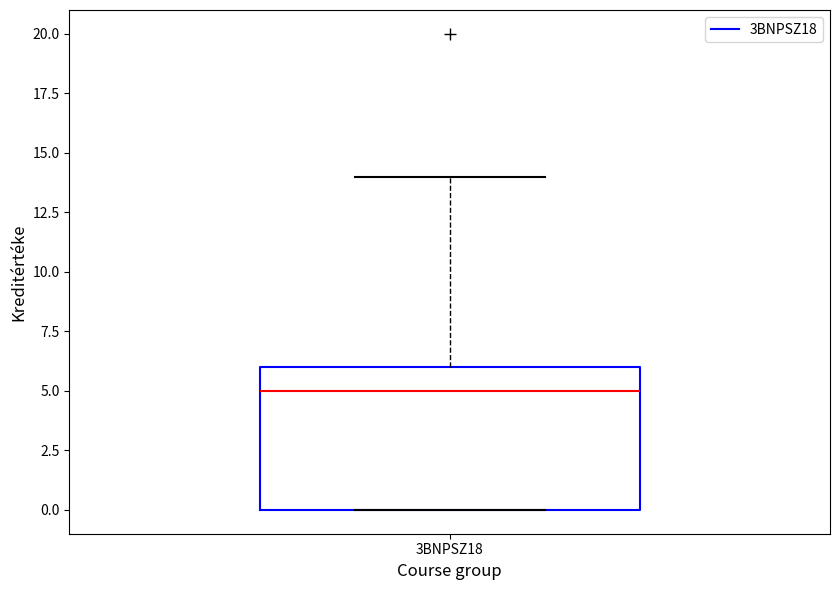

Read this box plot against the y-axis: the position of the median line, the range covered by the box, and the ends of both whiskers. The values are not printed on the chart, so give them approximately, as read against the axis.

median 5, box 0 to 6, whiskers 0 to 14